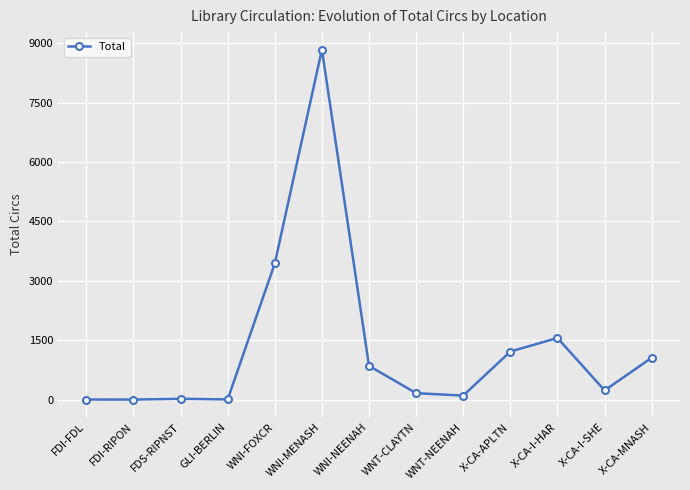

At which label does the data first exceed 233?

WNI-FOXCR